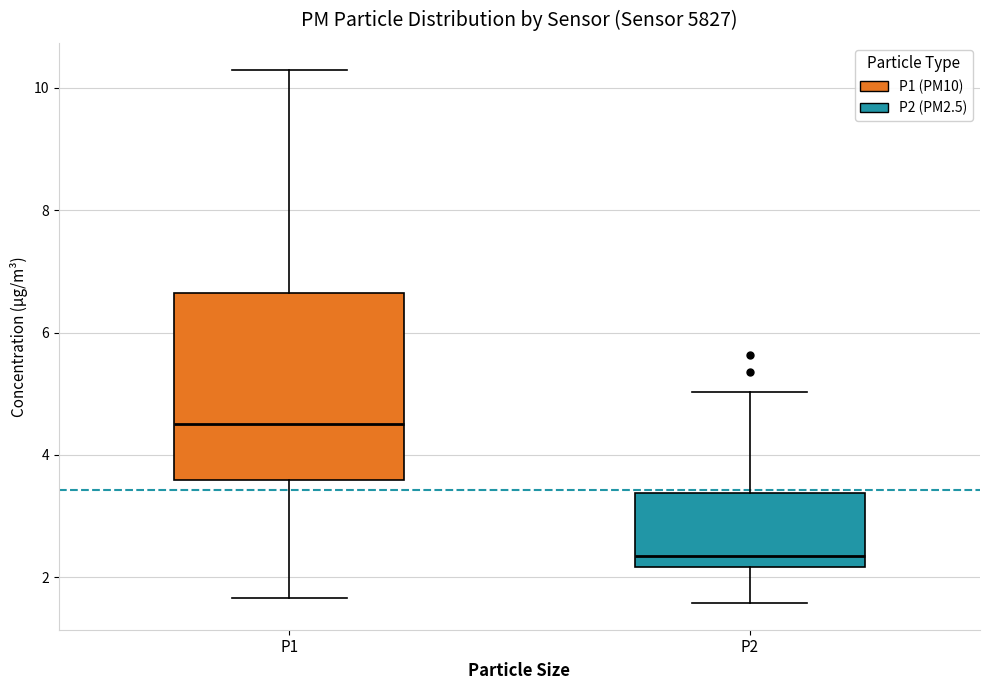

Where does the lower whisker of the box for P2 end on the y-axis? The values are not printed on the chart, so give them approximately, as read against the axis.

1.6